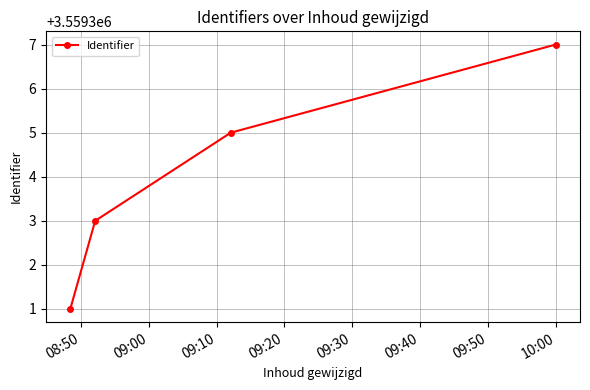

What is the value of the 4th point from the left?

3559307